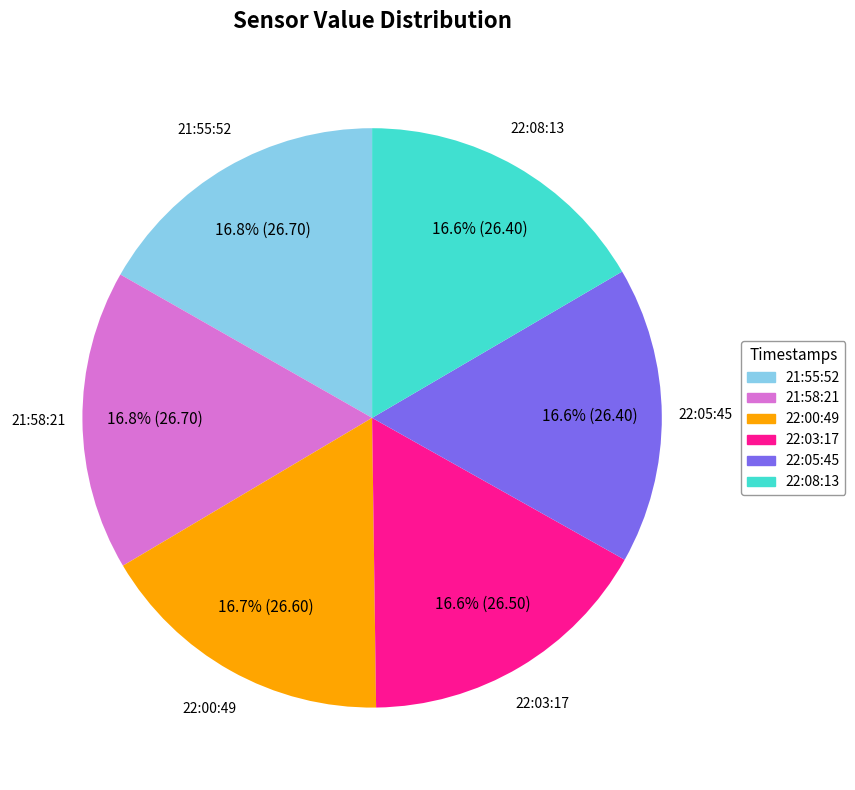

Approximately how many times larger is the value at 21:55:52 compared to 22:03:17?

1.0